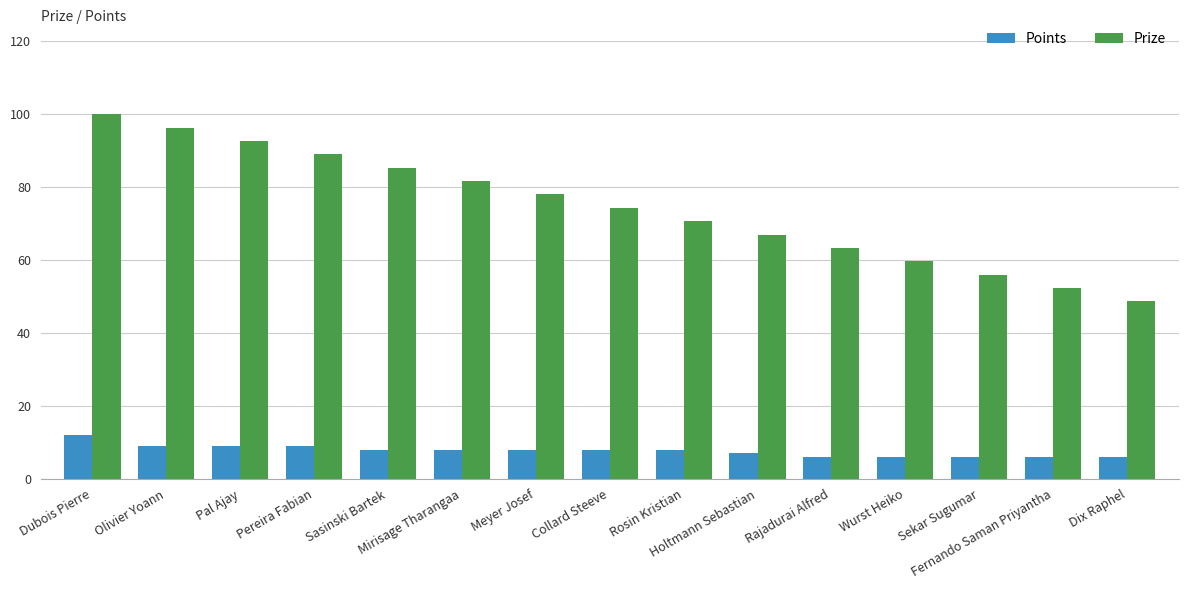

Which series has the largest total across all categories?

Prize